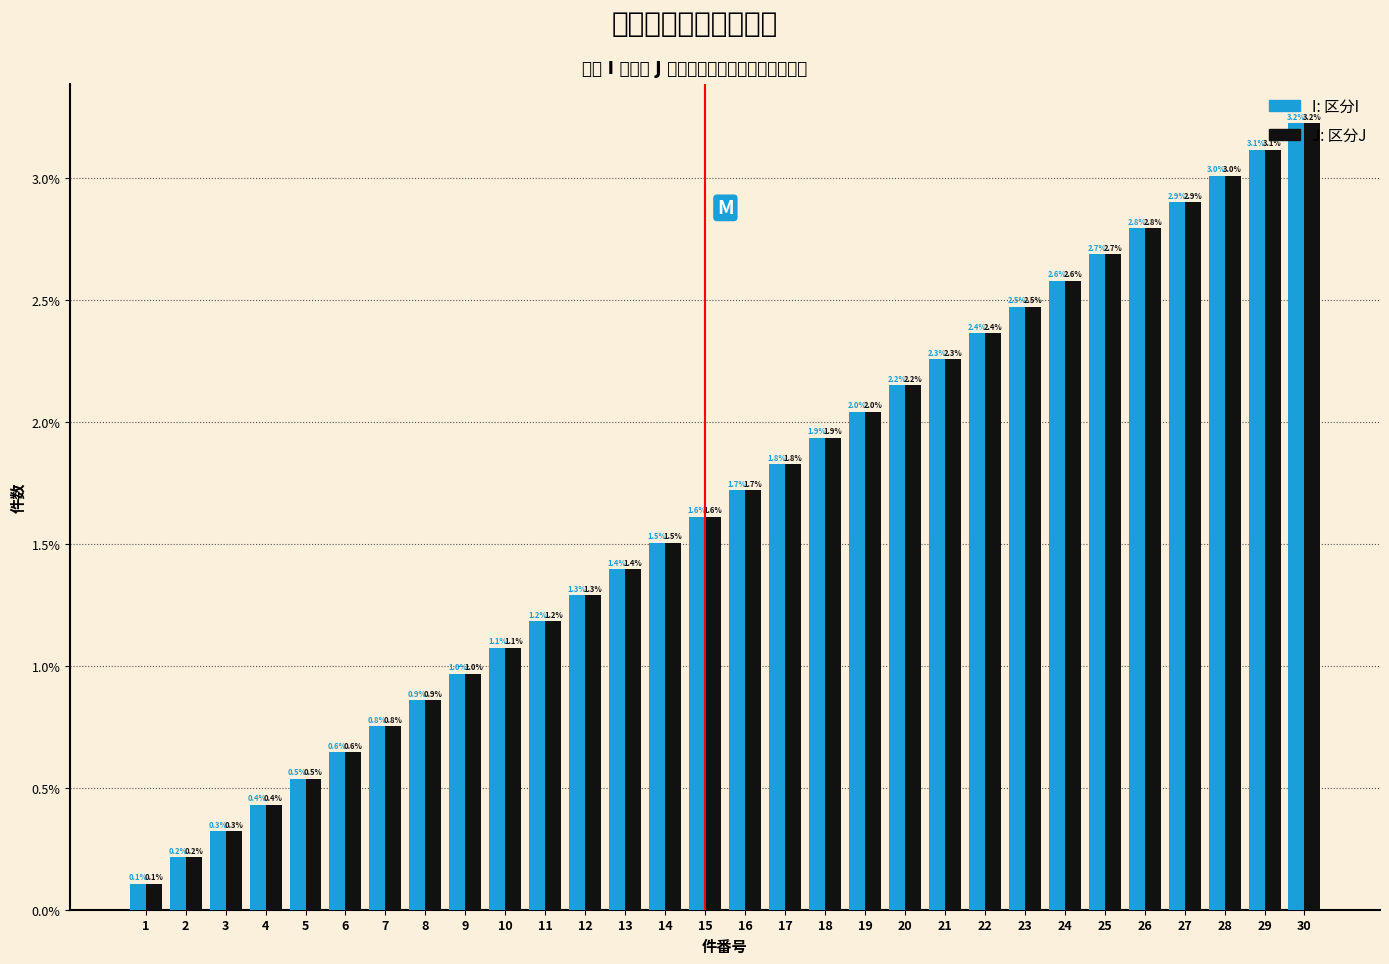

At which category is the sum across all series the highest?

30